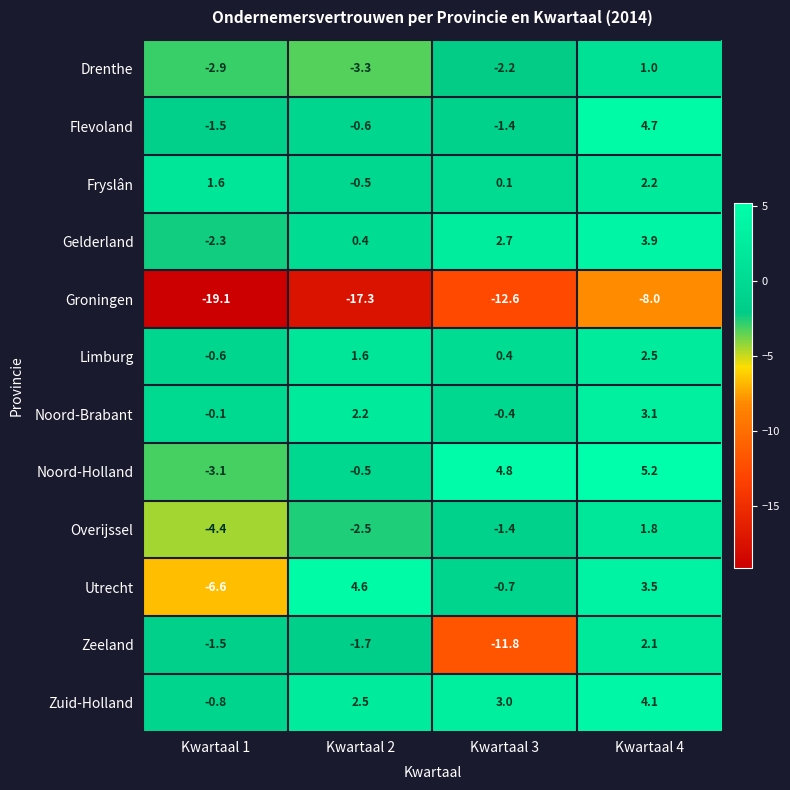

Read the Flevoland value at Kwartaal 1.

-1.5